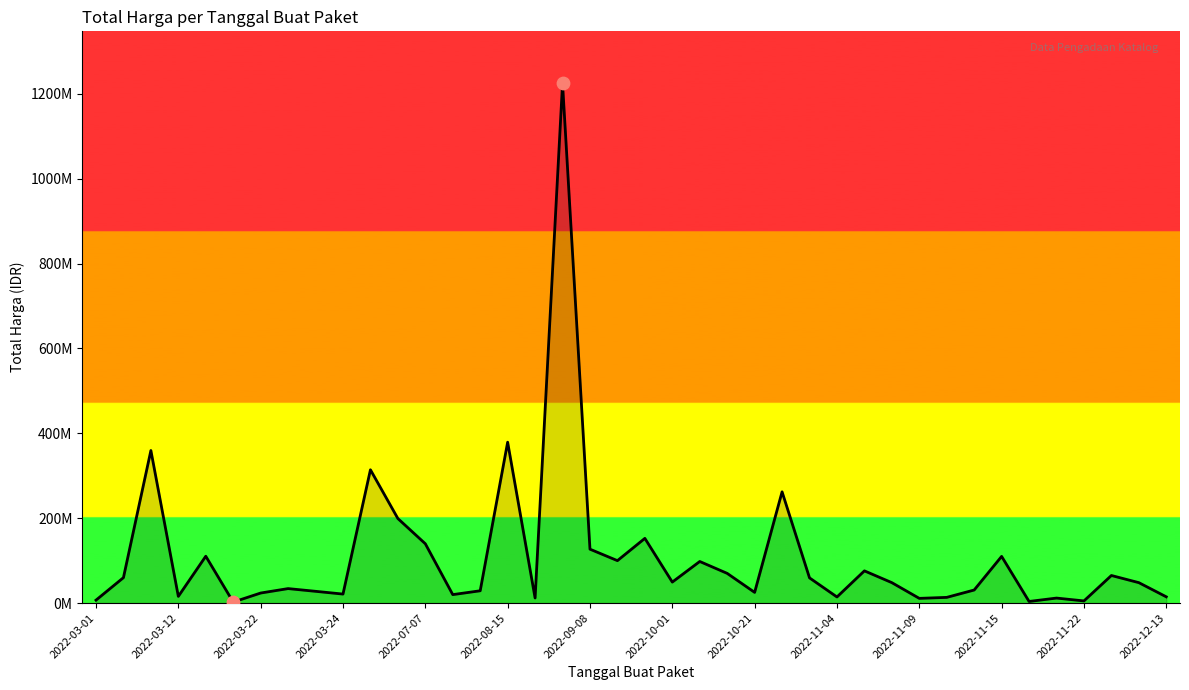

Is this an area chart (filled region under the line)?

Yes